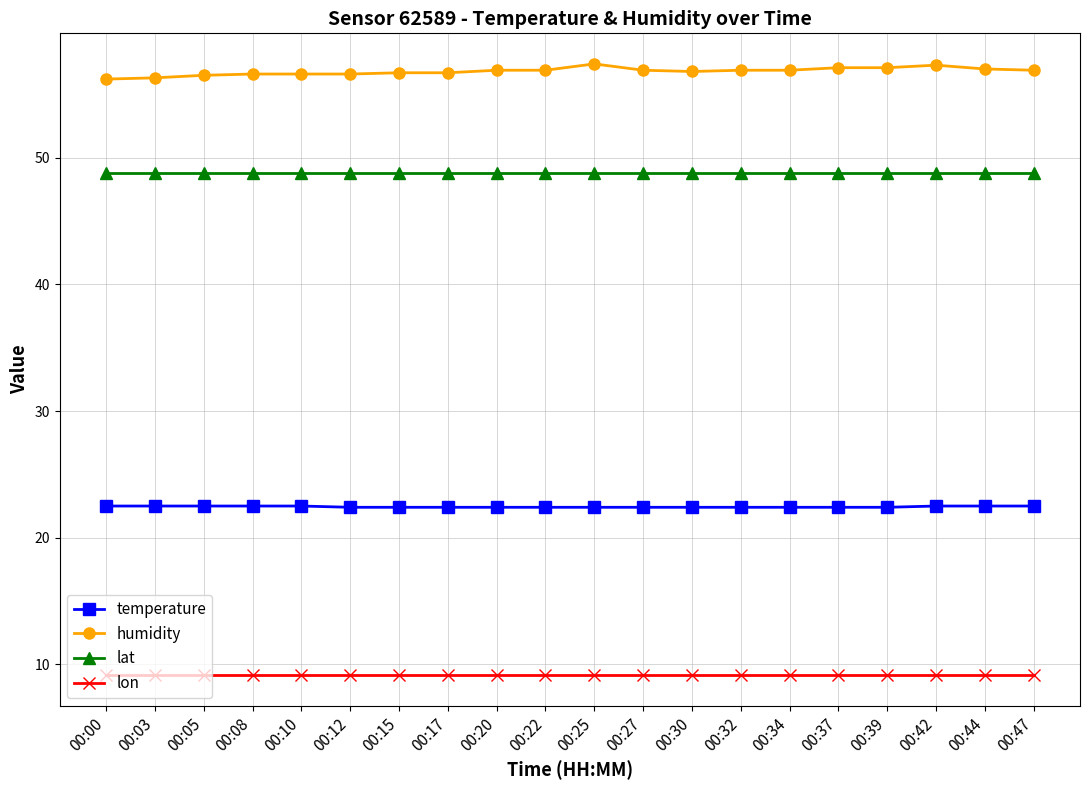

The temperature series shows 22.4 at 00:34. True or false?

True